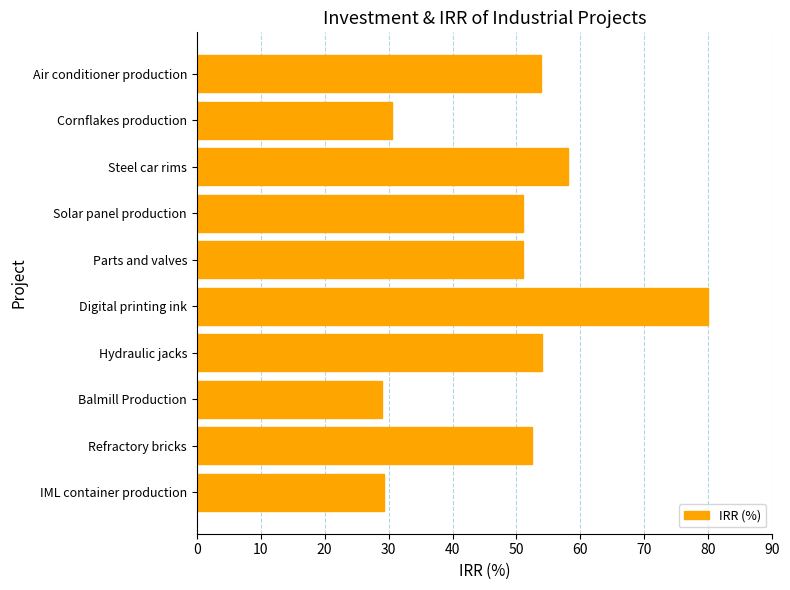

How many values are below 52?

5